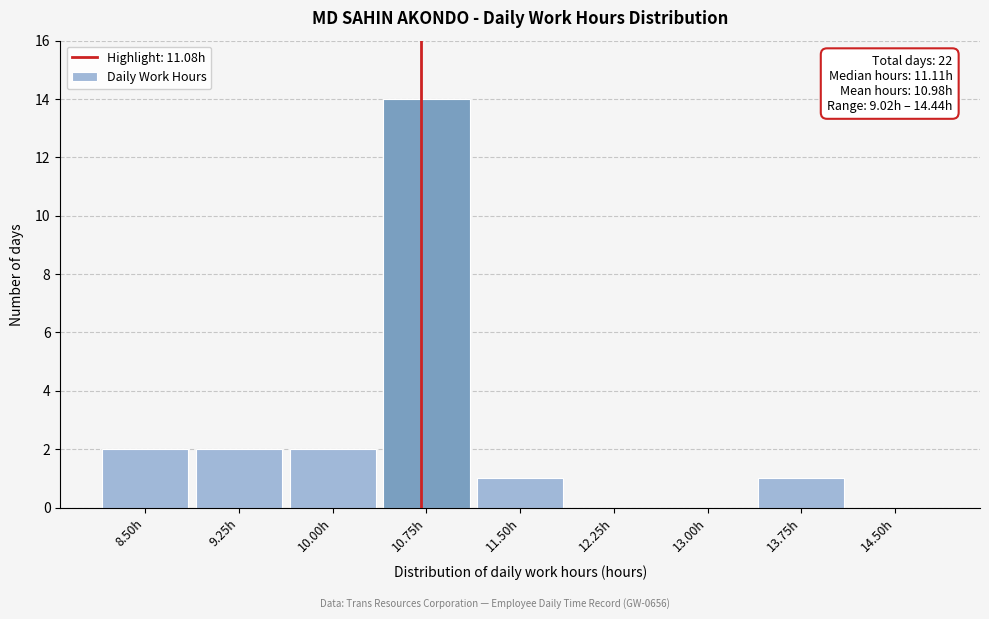

Reading left to right, what are all the values shown in this chart?

8.50h=2	9.25h=2	10.00h=2	10.75h=14	11.50h=1	12.25h=0	13.00h=0	13.75h=1	14.50h=0